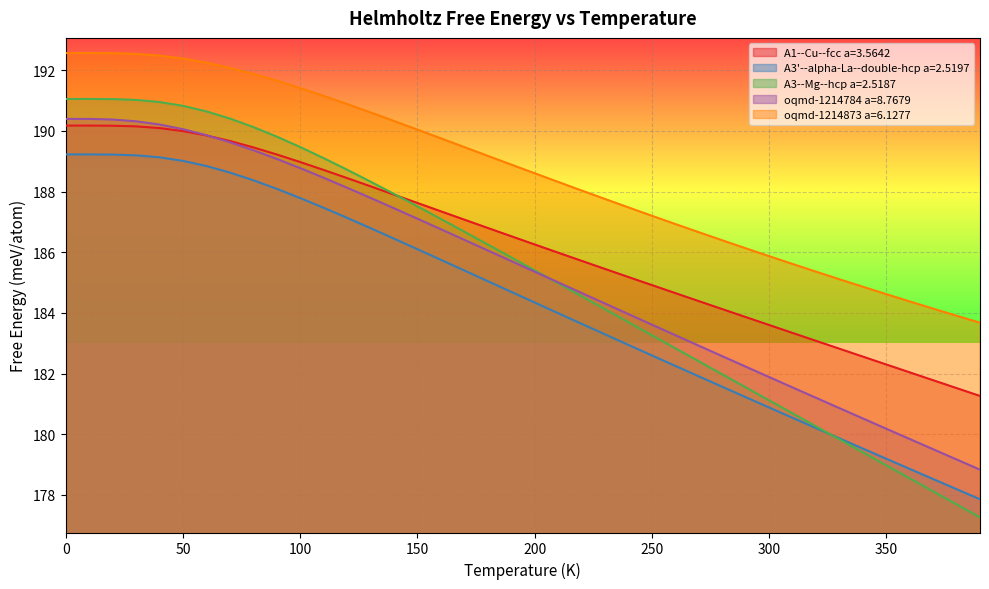

What is the sum of the A3--Mg--hcp a=2.5187 values at 90.0 and 360.0?

368.4